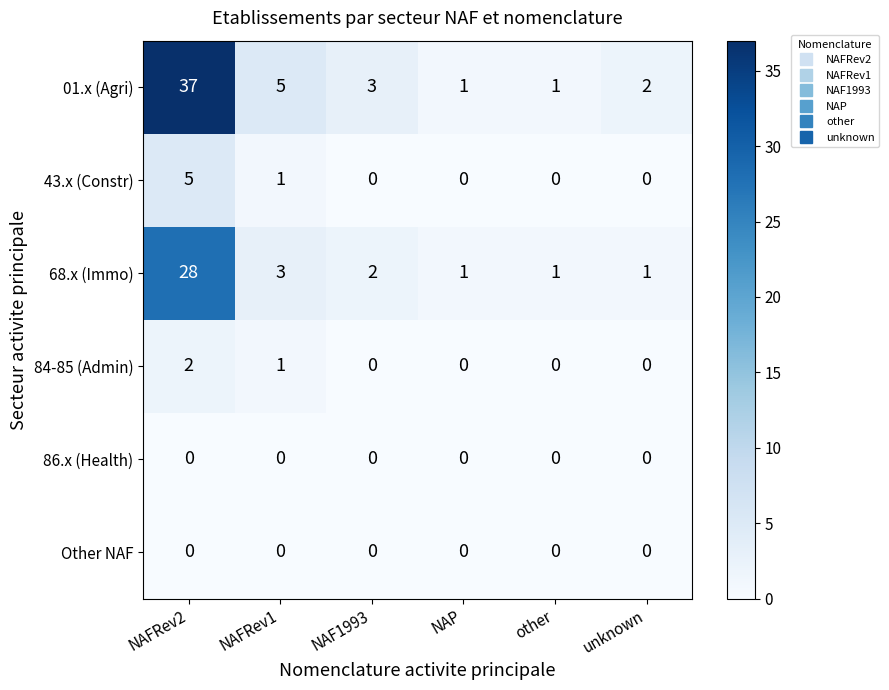

Which category has the highest value in the 01.x (Agri) series?

NAFRev2